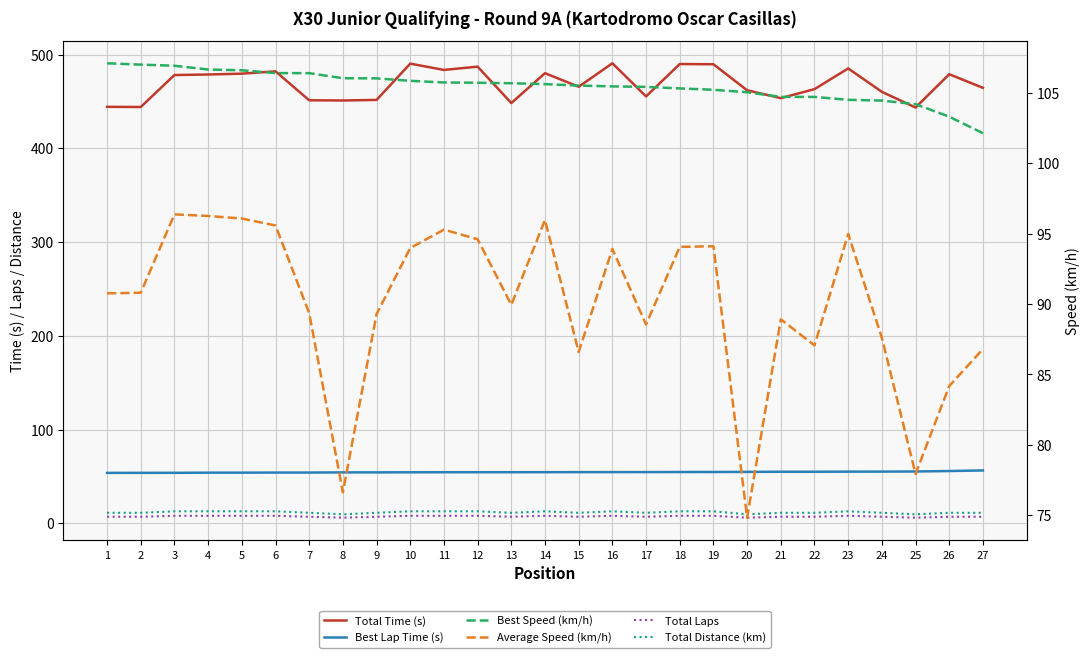

What is the maximum value for Average Speed (km/h)?

96.4